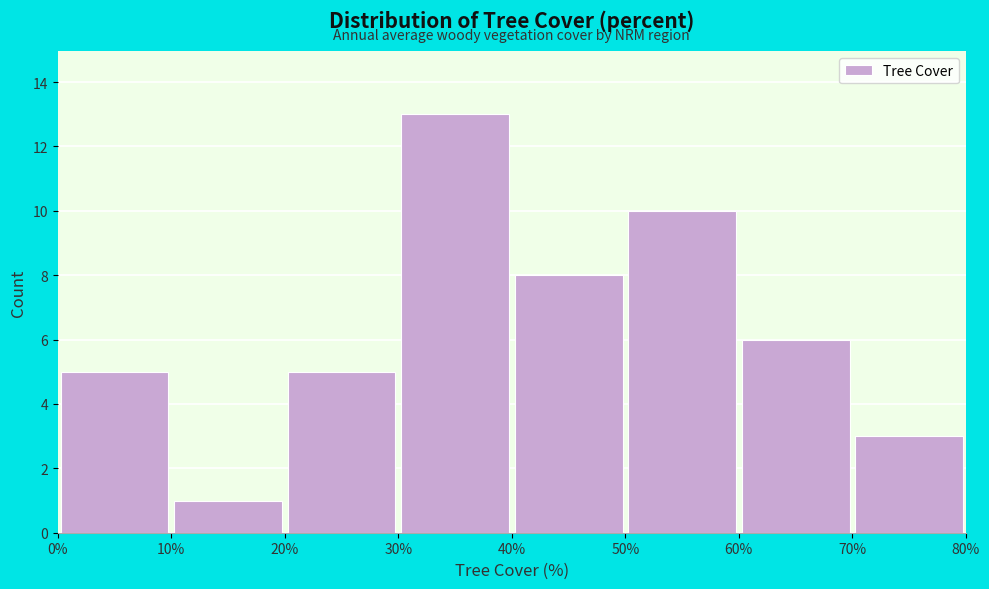

Over which range of the x-axis is the bar tallest?

30% to 40%